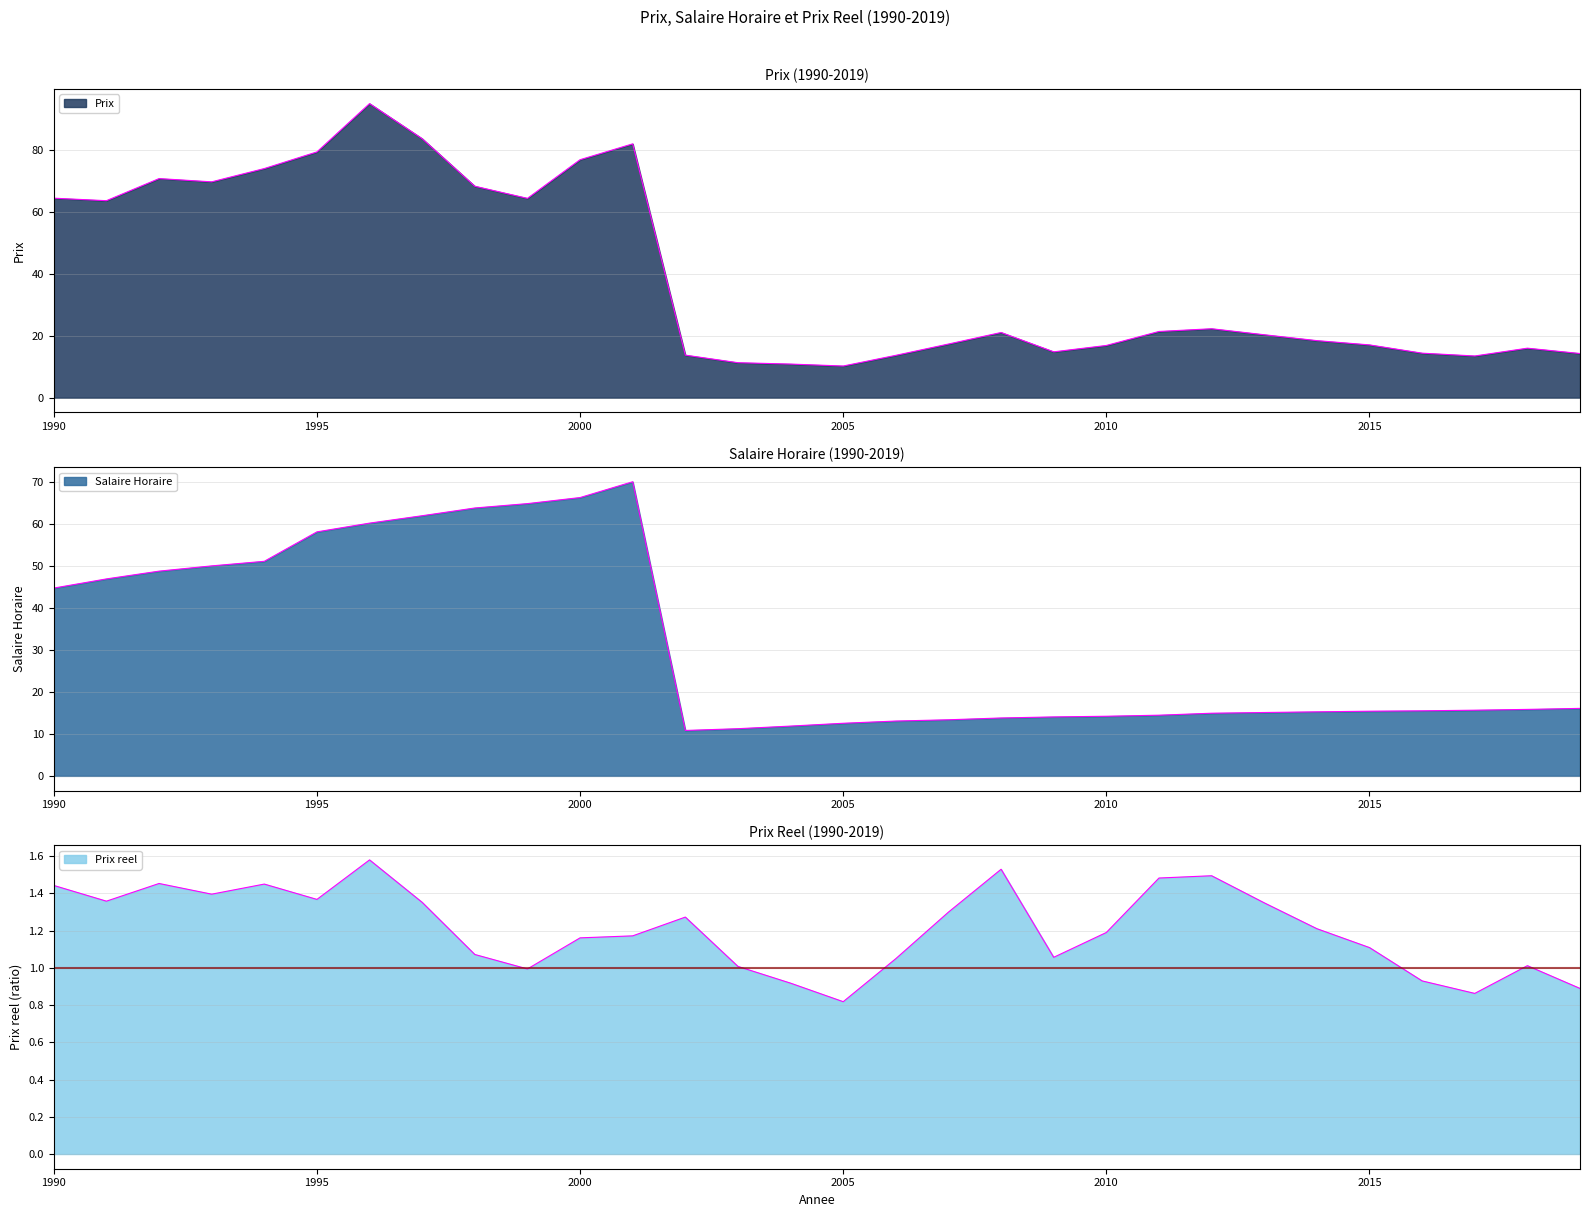

Reading left to right, extract all data points from this chart.

Prix: 64.5	63.6	70.8	69.7	74.0	79.4	95.0	83.7	68.3	64.4	76.9	82.0	13.8	11.3	10.9	10.2	13.7	17.3	21.1	14.8	16.9	21.4	22.3	20.3	18.4	17.1	14.4	13.5	16.0	14.3
Salaire Horaire: 44.7	46.8	48.7	49.9	51.0	58.0	60.1	61.9	63.7	64.8	66.2	70.0	10.8	11.2	11.8	12.5	13.0	13.3	13.8	14.0	14.2	14.4	14.9	15.1	15.2	15.4	15.5	15.6	15.8	16.1
Prix reel: 1.4	1.4	1.5	1.4	1.5	1.4	1.6	1.4	1.1	1.0	1.2	1.2	1.3	1.0	0.9	0.8	1.0	1.3	1.5	1.1	1.2	1.5	1.5	1.3	1.2	1.1	0.9	0.9	1.0	0.9